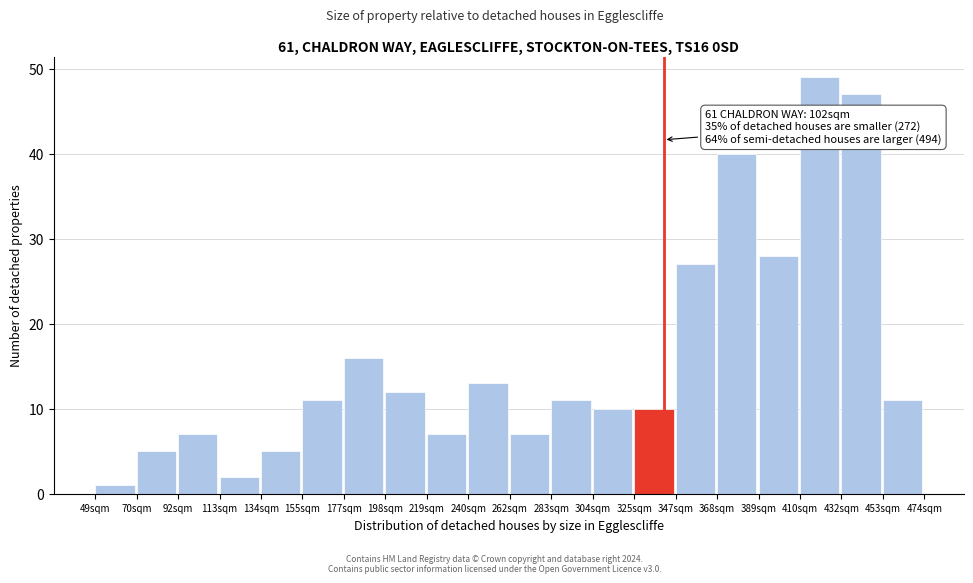

Reading right to left, extract all data points from this chart.

453sqm=11	432sqm=47	410sqm=49	389sqm=28	368sqm=40	347sqm=27	325sqm=10	304sqm=10	283sqm=11	262sqm=7	240sqm=13	219sqm=7	198sqm=12	177sqm=16	155sqm=11	134sqm=5	113sqm=2	92sqm=7	70sqm=5	49sqm=1